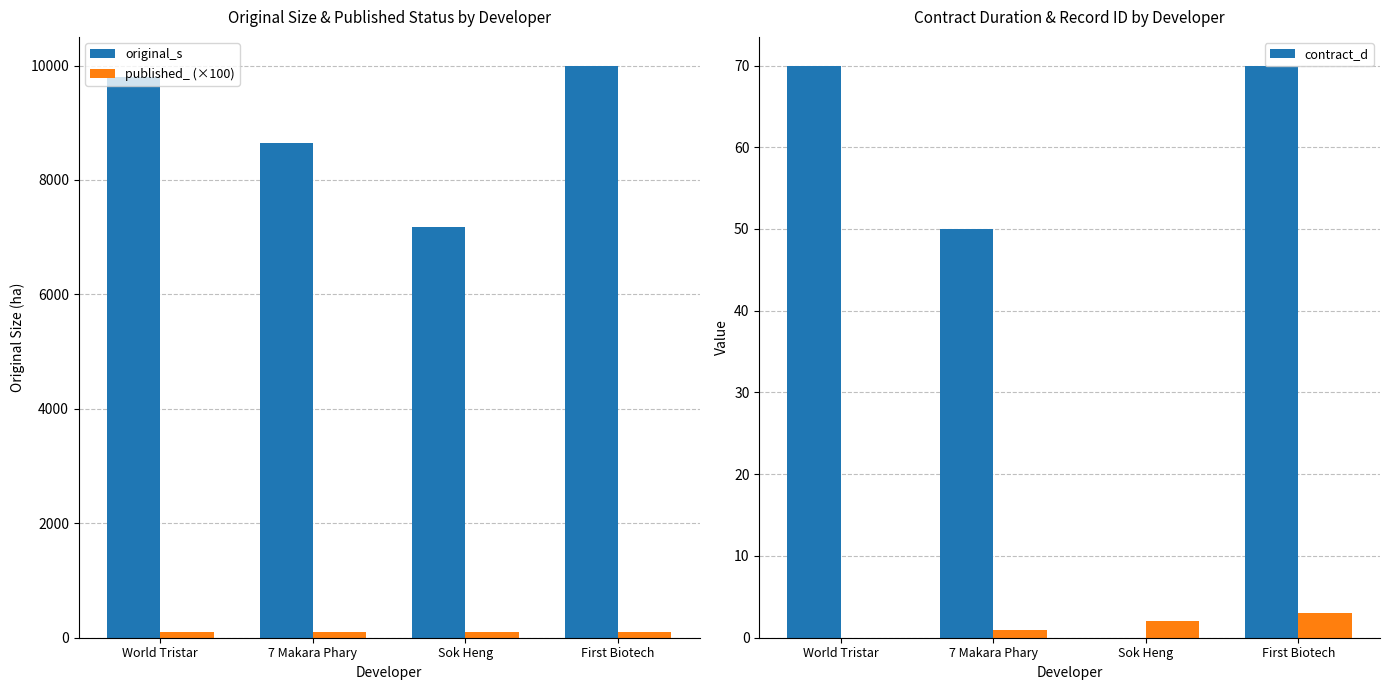

Which has a higher value, First Biotech or Sok Heng?

First Biotech